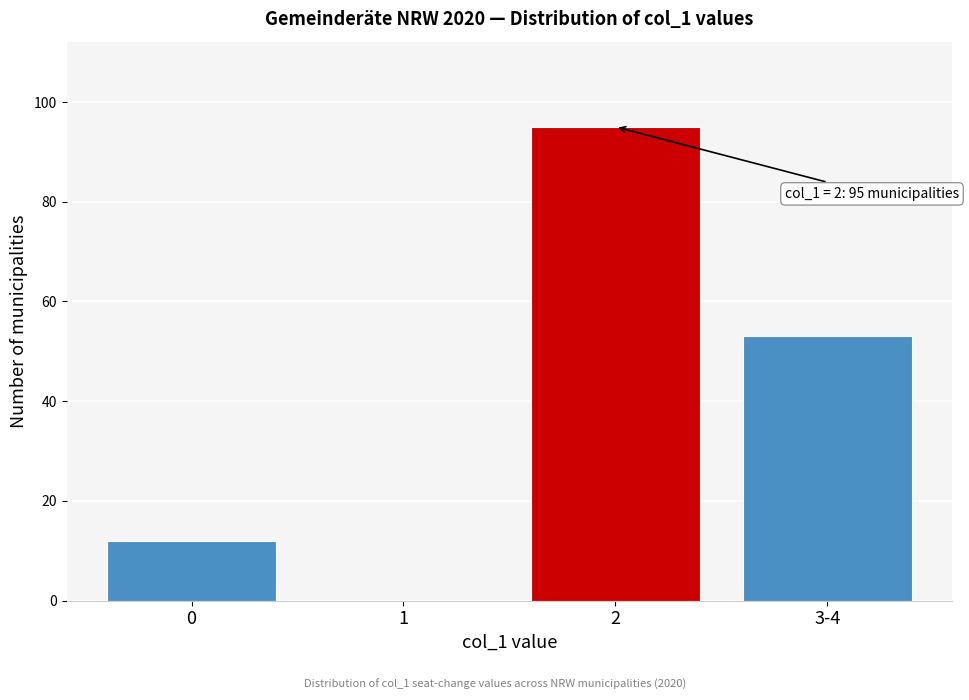

Reading right to left, what are all the values shown in this chart?

3-4=53	2=95	1=0	0=12